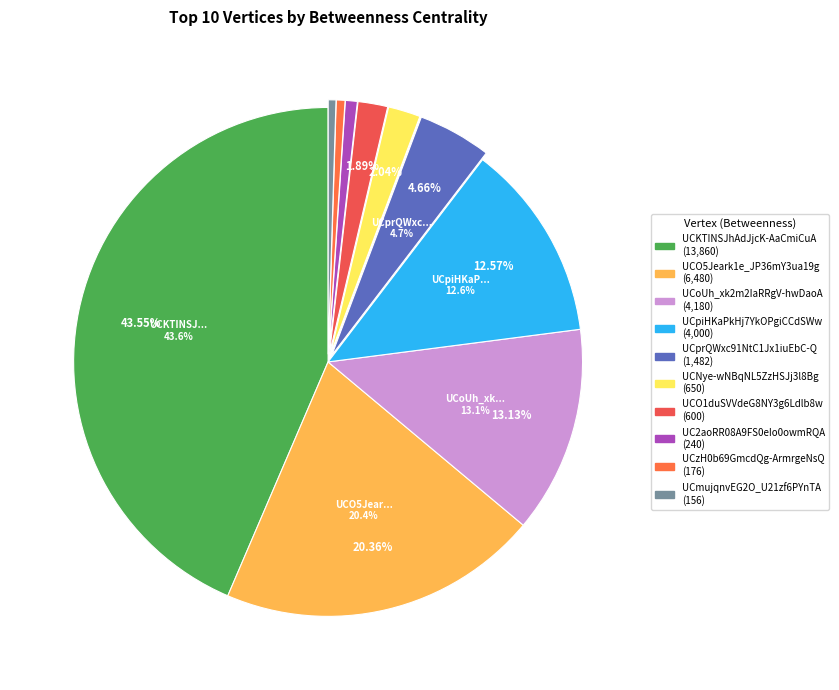

The UC2aoRR08A9FS0eIo0owmRQA slice represents 1% of the pie. True or false?

True